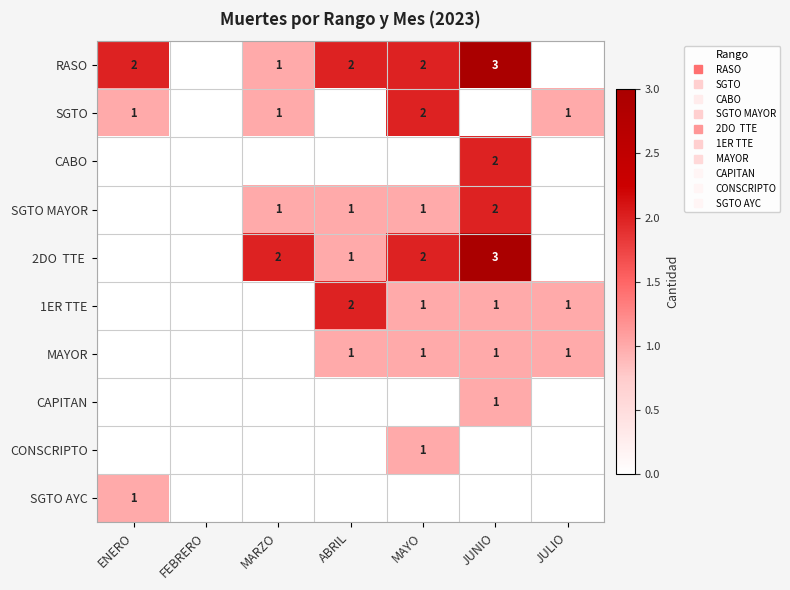

List the series in order of their peak value, highest first.

RASO, 2DO TTE, SGTO, CABO, SGTO MAYOR, 1ER TTE, MAYOR, CAPITAN, CONSCRIPTO, SGTO AYC